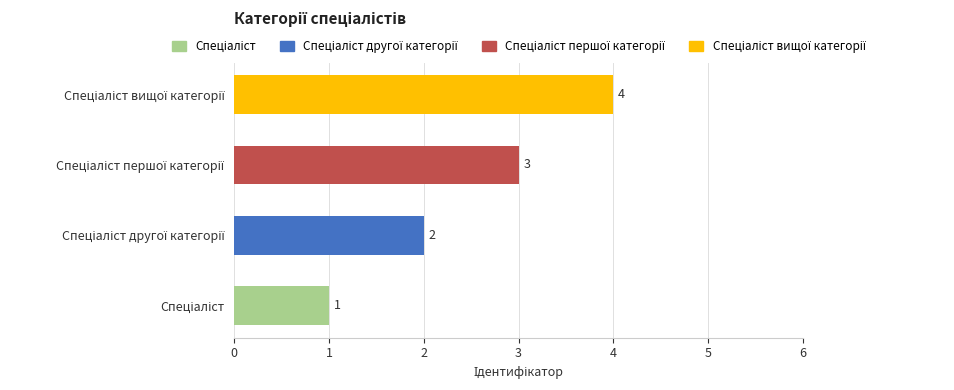

What is the difference between the maximum and minimum values?

3